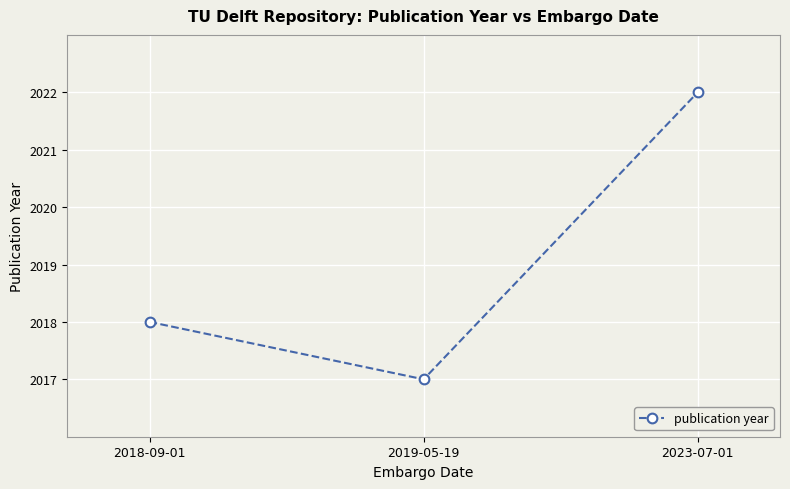

Between 2019-05-19 and 2018-09-01, which is larger?

2018-09-01